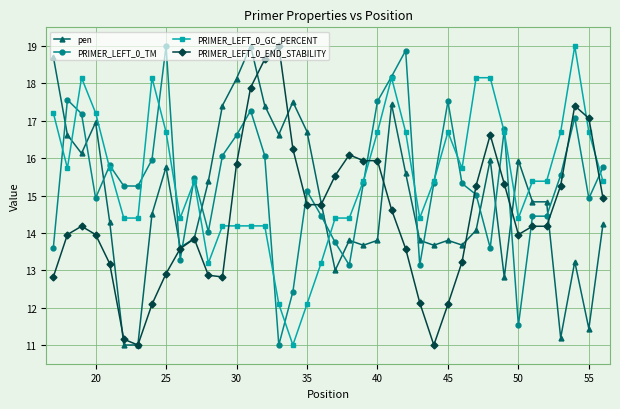

How many categories are shown in the chart?

40